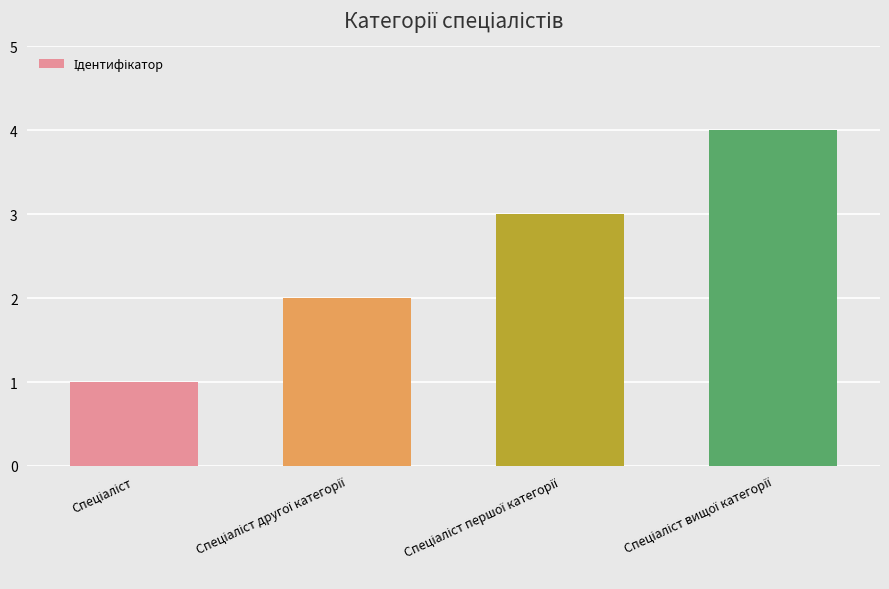

What is the sum of all values?

10